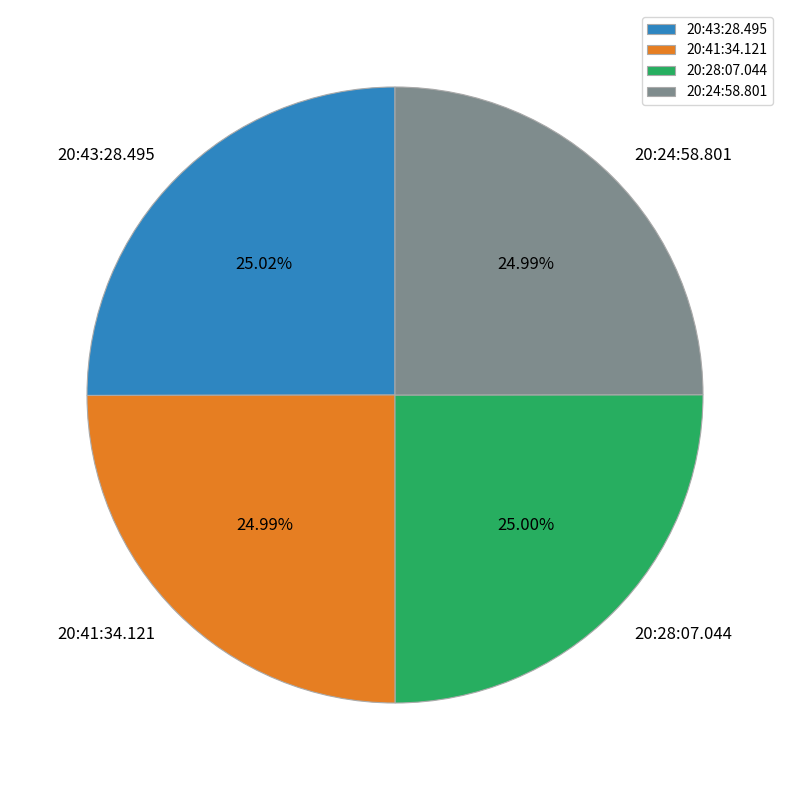

Approximately how many times larger is the value at 20:43:28.495 compared to 20:28:07.044?

1.0